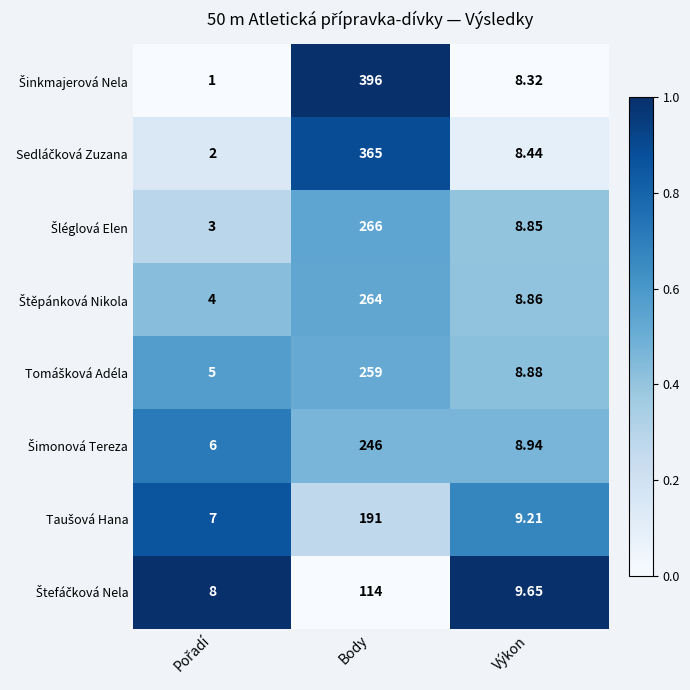

Which category has the highest value across all series?

Body